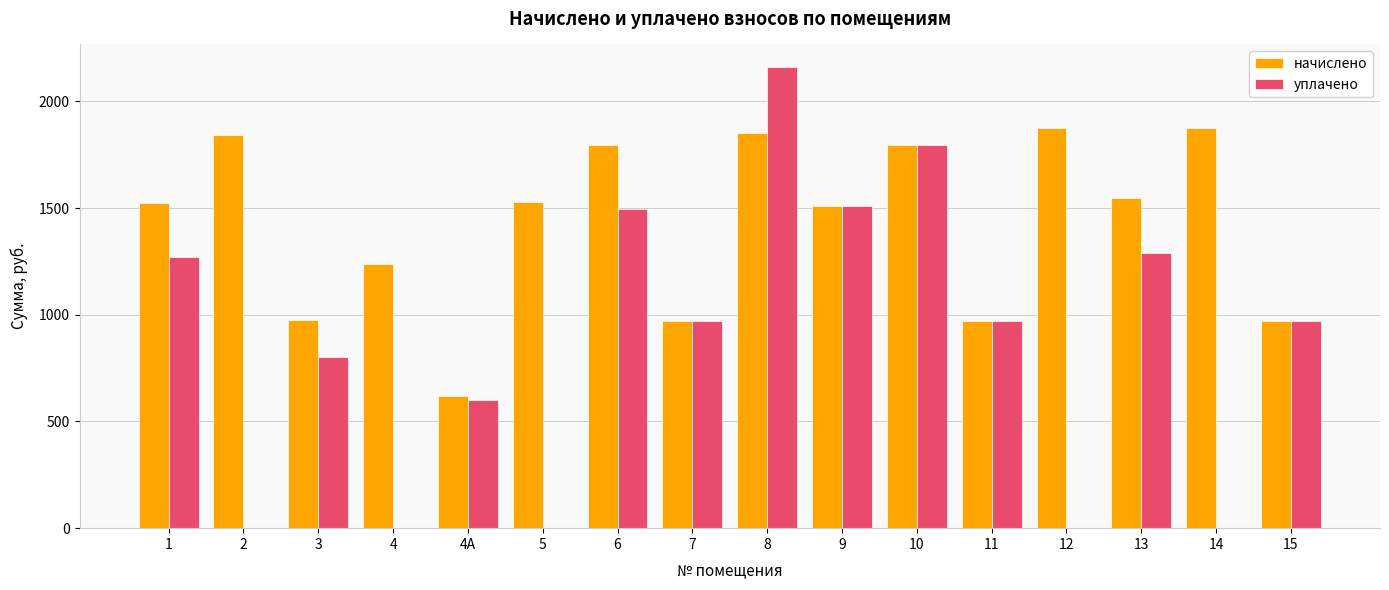

What is the total value across all series at 3?

1780.2